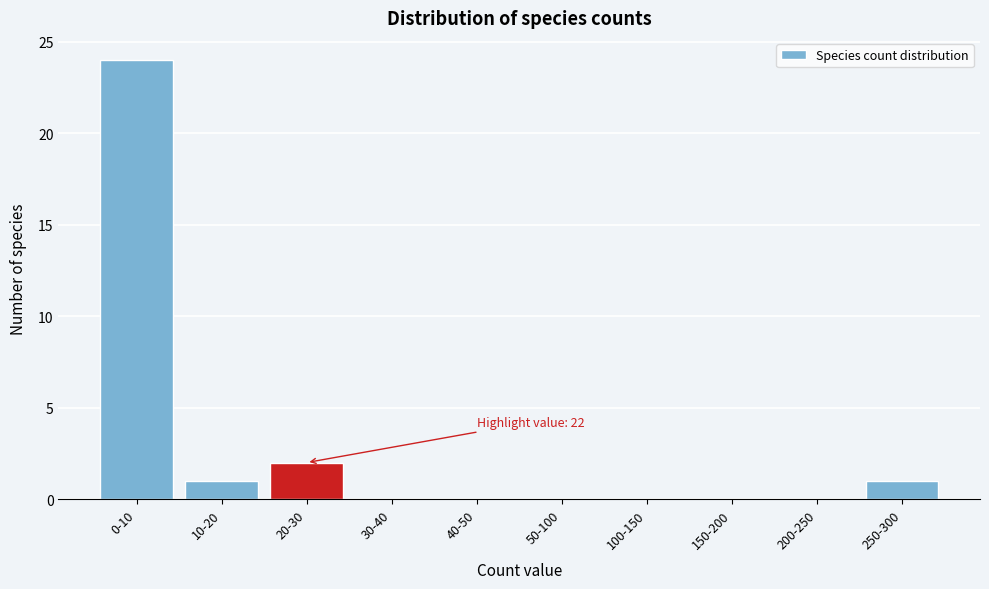

Reading right to left, list all the values displayed in this chart.

250-300=1	200-250=0	150-200=0	100-150=0	50-100=0	40-50=0	30-40=0	20-30=2	10-20=1	0-10=24